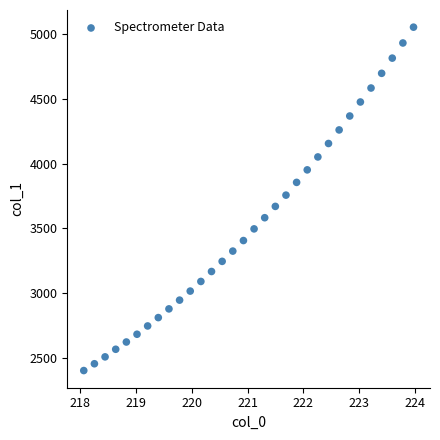

What is the range of X values (max minus min)?

5.9